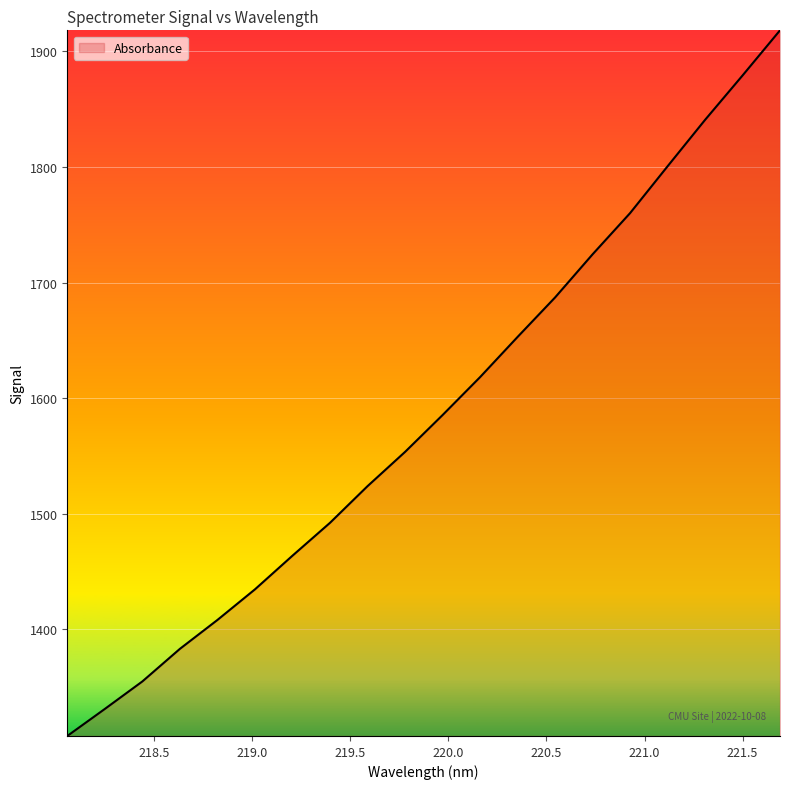

What is the minimum value shown in the chart?

1307.6